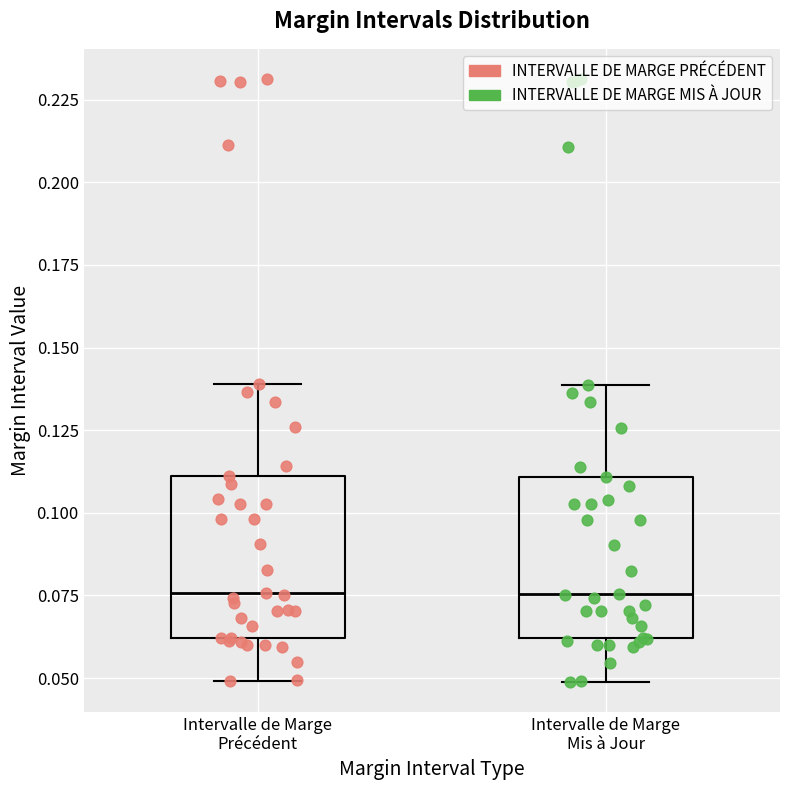

Reading left to right, transcribe this box plot: for each box, give where its median line is, the range the box spans, and where its two whiskers end, as read against the y-axis. The values are not printed on the chart, so give them approximately, as read against the axis.

Intervalle de Marge Précédent: median 0.075, box 0.060 to 0.110, whiskers 0.050 to 0.140
Intervalle de Marge Mis à Jour: median 0.075, box 0.060 to 0.110, whiskers 0.050 to 0.140